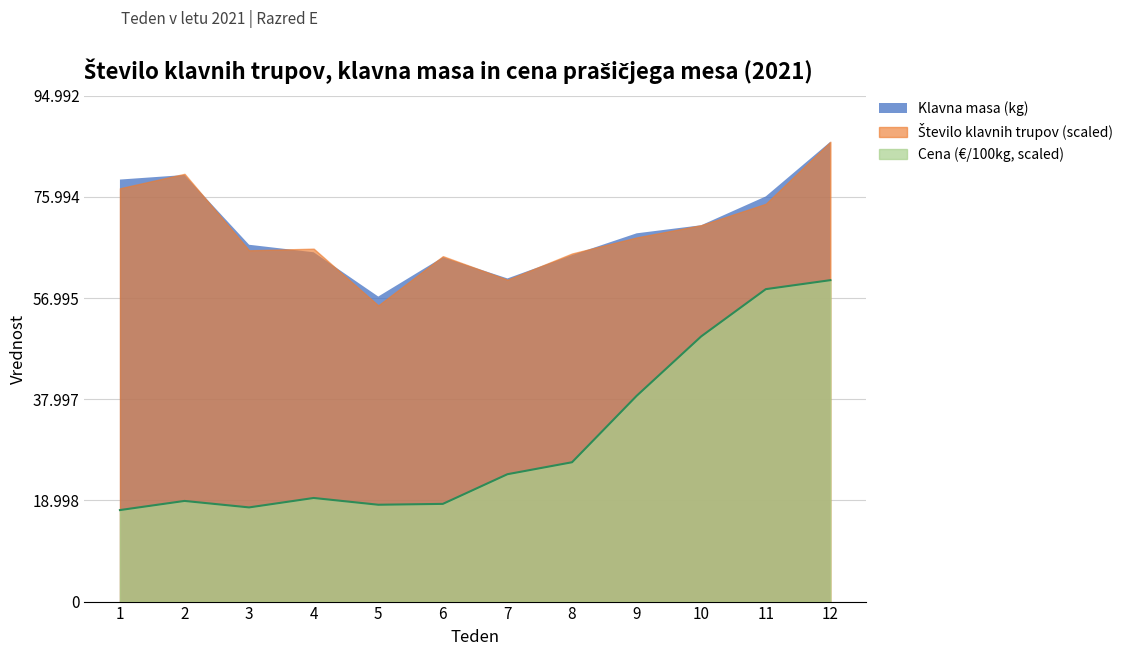

What is the highest value of the Število klavnih trupov series?

860